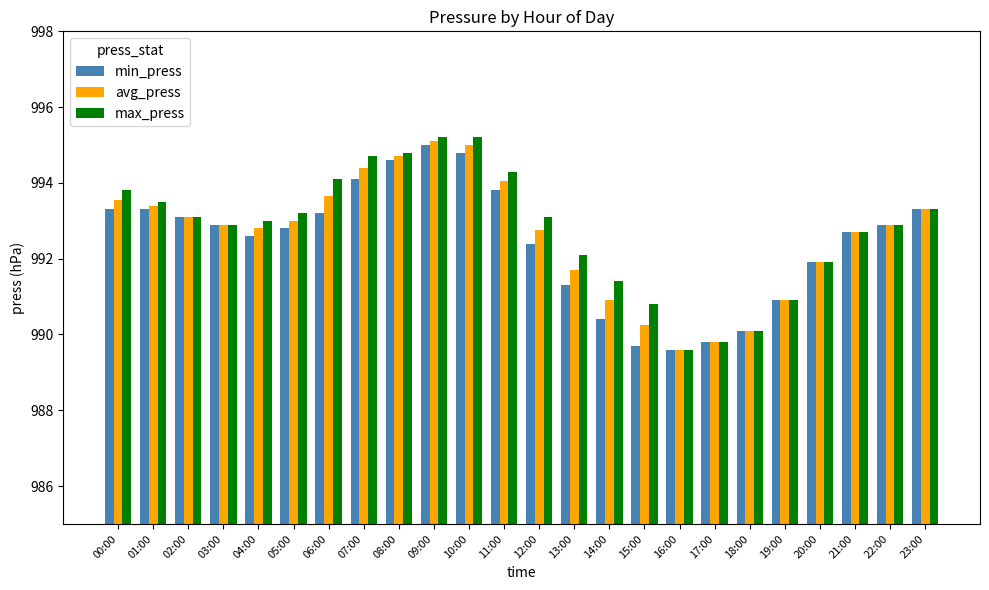

Rank the series at 10:00 from highest to lowest value.

max_press, avg_press, min_press